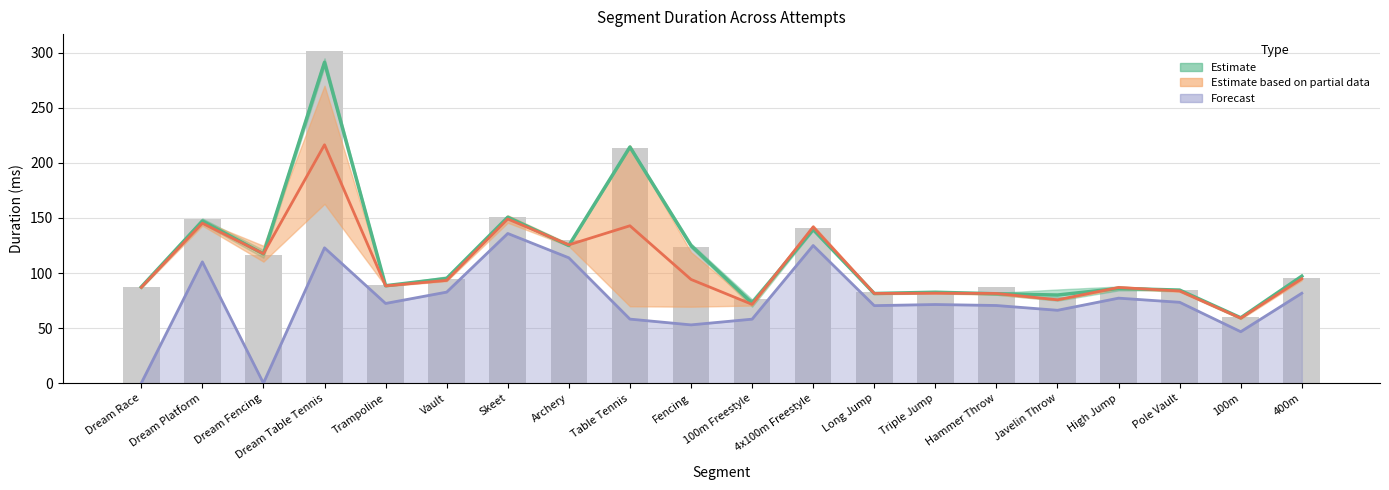

True or false: the data shows 53.2 at High Jump.

False